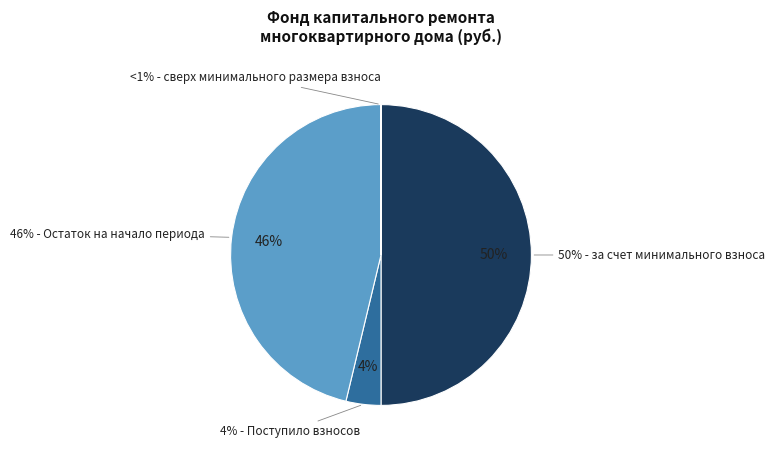

Does за счет минимального взноса account for over 50% of the chart?

No